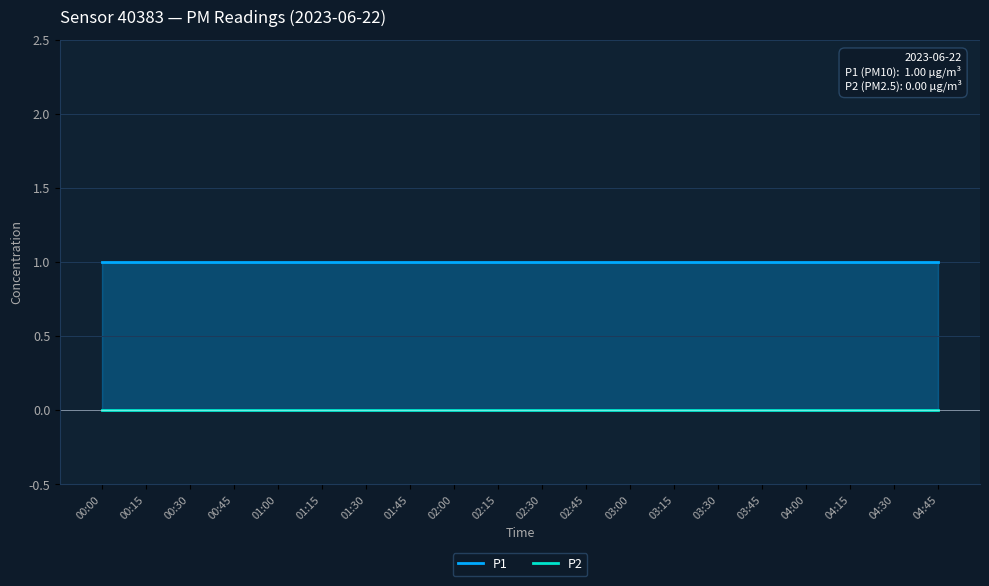

At which label does P1 reach its minimum?

00:00